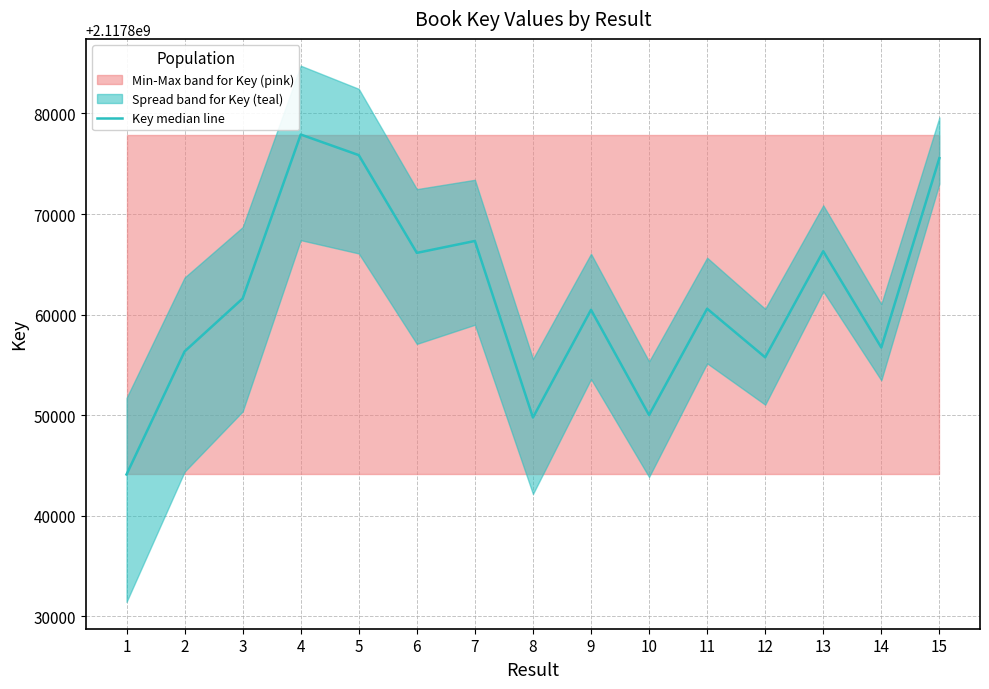

What is the difference between the maximum and second lowest values?

28128